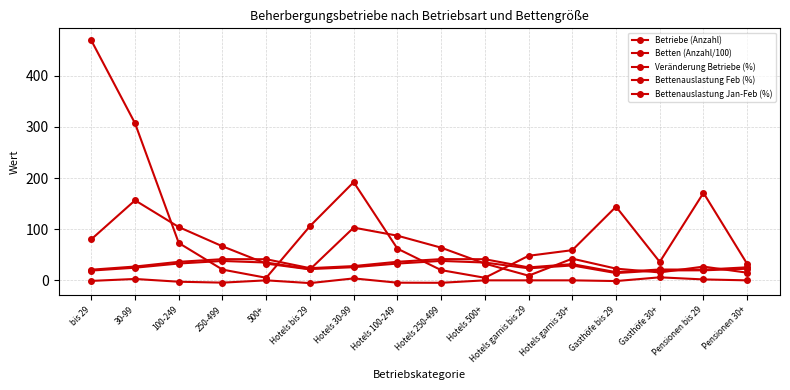

Reading right to left, what are all the values shown in this chart?

Betriebe (Anzahl): Pensionen 30+=32.0	Pensionen bis 29=171.0	Gasthöfe 30+=36.0	Gasthöfe bis 29=144.0	Hotels garnis 30+=59.0	Hotels garnis bis 29=48.0	Hotels 500+=5.0	Hotels 250-499=20.0	Hotels 100-249=62.0	Hotels 30-99=192.0	Hotels bis 29=106.0	500+=5.0	250-499=21.0	100-249=73.0	30-99=307.0	bis 29=469.0
Betten (Anzahl/100): Pensionen 30+=15.0	Pensionen bis 29=26.9	Gasthöfe 30+=15.5	Gasthöfe bis 29=22.9	Hotels garnis 30+=42.4	Hotels garnis bis 29=9.1	Hotels 500+=32.7	Hotels 250-499=63.9	Hotels 100-249=87.3	Hotels 30-99=103.1	Hotels bis 29=21.4	500+=32.7	250-499=66.5	100-249=104.2	30-99=156.4	bis 29=80.3
Veränderung Betriebe (%): Pensionen 30+=0.0	Pensionen bis 29=1.8	Gasthöfe 30+=5.9	Gasthöfe bis 29=-1.4	Hotels garnis 30+=0.0	Hotels garnis bis 29=0.0	Hotels 500+=0.0	Hotels 250-499=-4.8	Hotels 100-249=-4.6	Hotels 30-99=3.8	Hotels bis 29=-5.4	500+=0.0	250-499=-4.5	100-249=-2.7	30-99=2.7	bis 29=-1.1
Bettenauslastung Feb (%): Pensionen 30+=25.5	Pensionen bis 29=20.9	Gasthöfe 30+=21.2	Gasthöfe bis 29=16.0	Hotels garnis 30+=31.7	Hotels garnis bis 29=25.3	Hotels 500+=41.3	Hotels 250-499=41.5	Hotels 100-249=36.3	Hotels 30-99=27.9	Hotels bis 29=23.8	500+=41.3	250-499=41.4	100-249=36.2	30-99=27.0	bis 29=20.8
Bettenauslastung Jan-Feb (%): Pensionen 30+=22.7	Pensionen bis 29=19.6	Gasthöfe 30+=19.4	Gasthöfe bis 29=14.2	Hotels garnis 30+=29.1	Hotels garnis bis 29=23.5	Hotels 500+=34.8	Hotels 250-499=38.0	Hotels 100-249=32.8	Hotels 30-99=25.7	Hotels bis 29=22.0	500+=34.8	250-499=37.9	100-249=32.9	30-99=24.7	bis 29=19.1